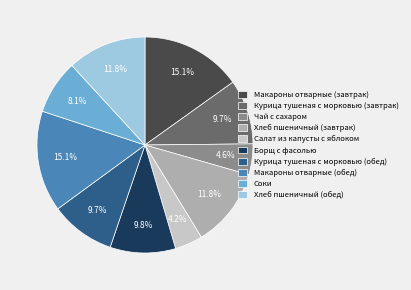

How much of the chart is everything except Курица тушеная с морковью (завтрак)?

90.3%